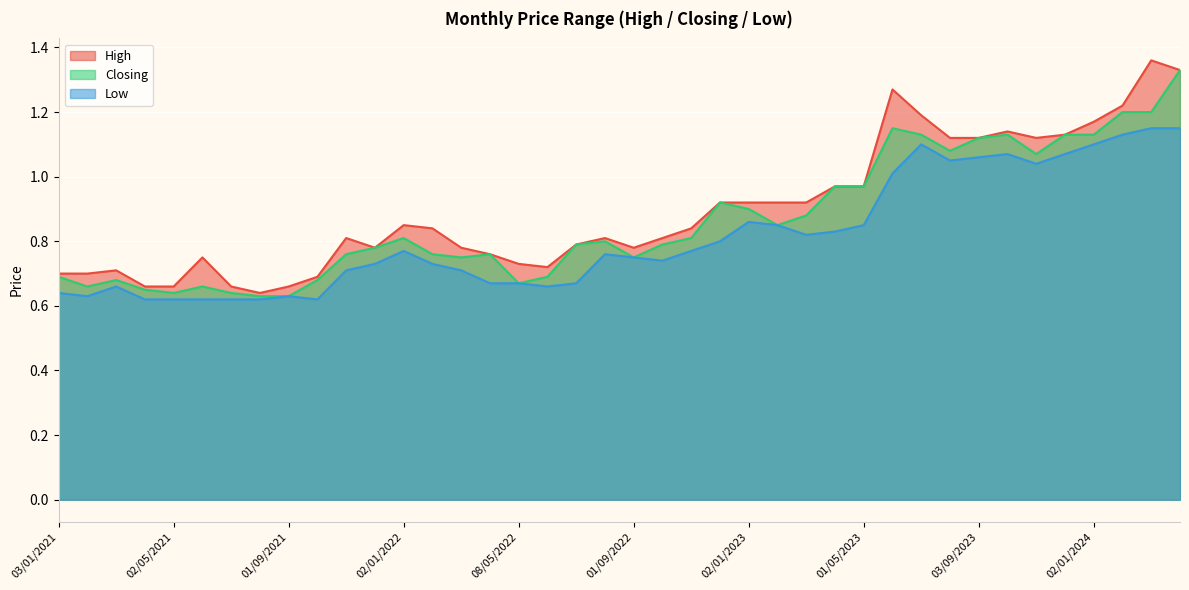

The value of Closing at 01/09/2022 is 0.4. True or false?

False